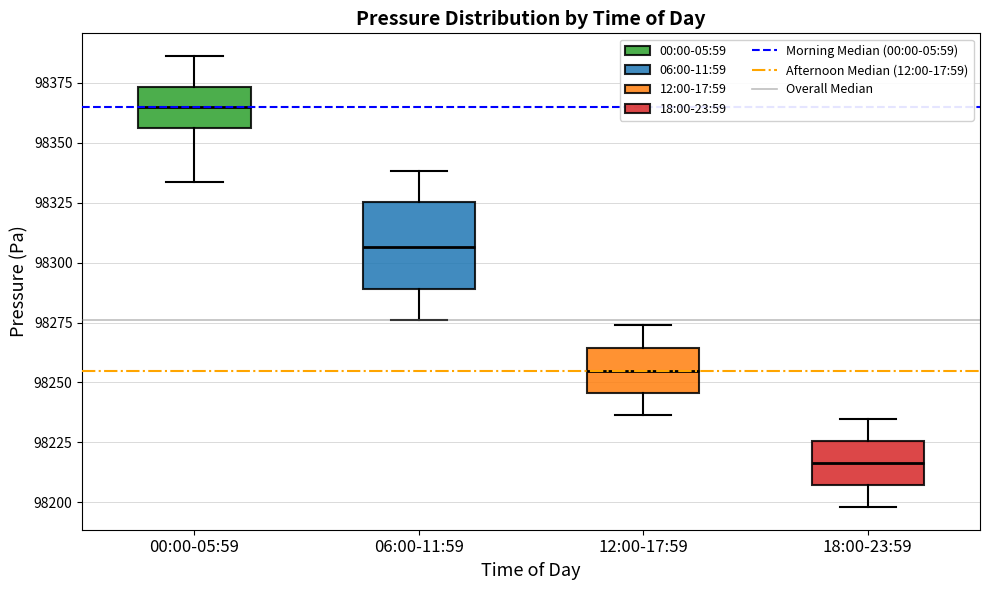

Reading left to right, transcribe this box plot: for each box, give where its median line is, the range the box spans, and where its two whiskers end, as read against the y-axis. The values are not printed on the chart, so give them approximately, as read against the axis.

00:00-05:59: median 98365, box 98355 to 98375, whiskers 98335 to 98385
06:00-11:59: median 98305, box 98290 to 98325, whiskers 98275 to 98340
12:00-17:59: median 98255, box 98245 to 98265, whiskers 98235 to 98275
18:00-23:59: median 98215, box 98205 to 98225, whiskers 98200 to 98235